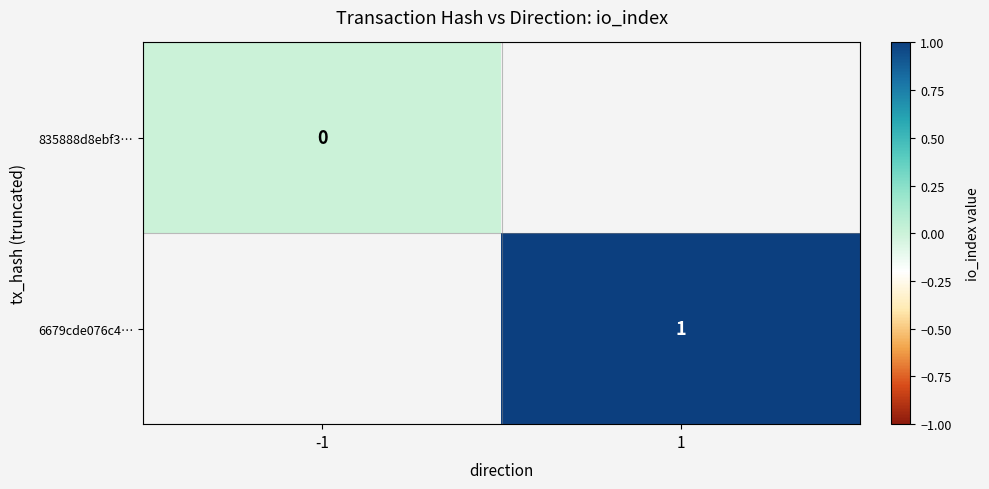

The 6679cde076c4… series shows 2 at 1. True or false?

False